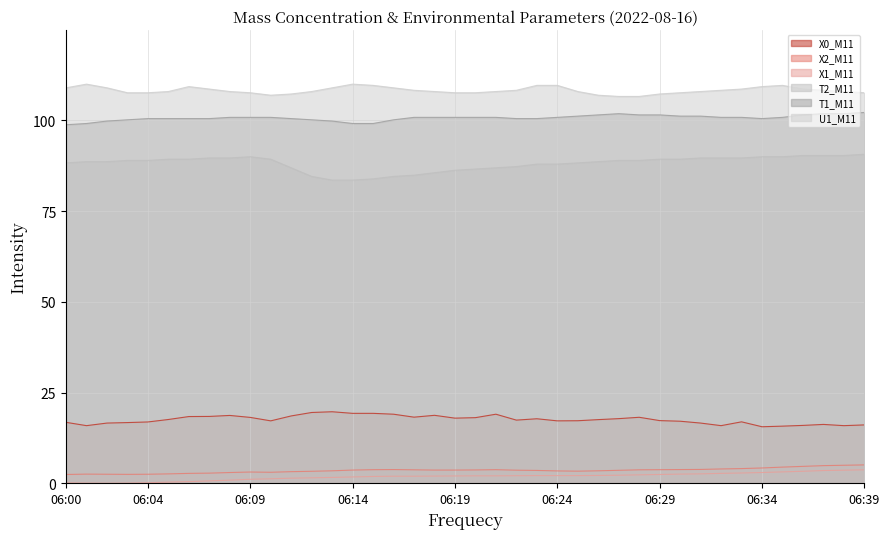

How many values in the T2_M11 series exceed 88?

26